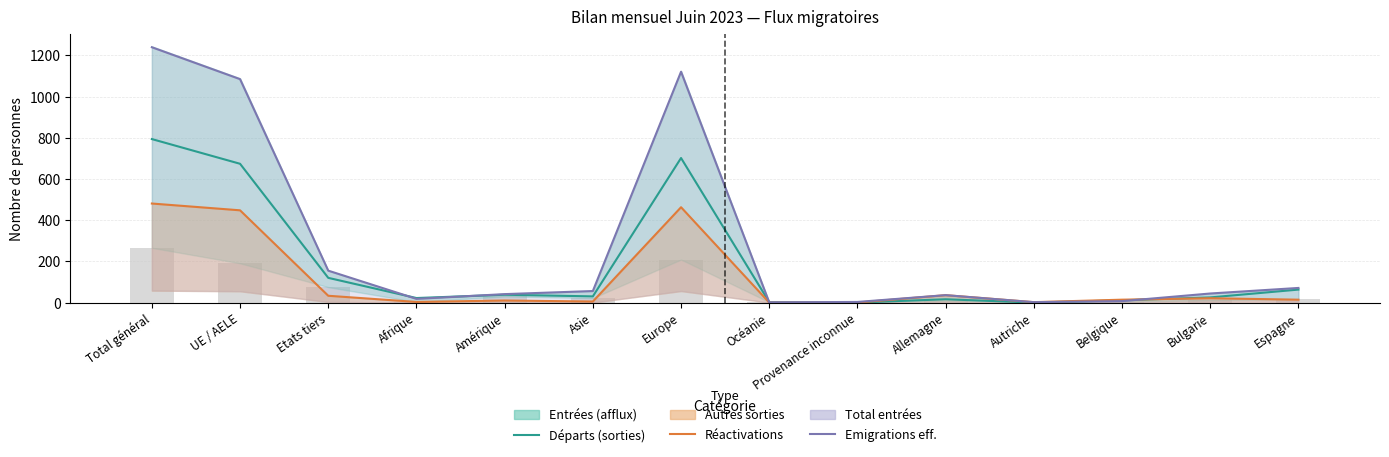

Reading left to right, transcribe all the data shown in this chart.

Départs (sorties): Total général=794	UE / AELE=674	Etats tiers=120	Afrique=22	Amérique=38	Asie=30	Europe=702	Océanie=2	Provenance inconnue=0	Allemagne=16	Autriche=0	Belgique=11	Bulgarie=25	Espagne=63
Réactivations: Total général=481	UE / AELE=448	Etats tiers=33	Afrique=3	Amérique=10	Asie=5	Europe=463	Océanie=0	Provenance inconnue=0	Allemagne=36	Autriche=2	Belgique=14	Bulgarie=21	Espagne=14
Emigrations effectives: Total général=1240	UE / AELE=1085	Etats tiers=155	Afrique=18	Amérique=41	Asie=56	Europe=1121	Océanie=1	Provenance inconnue=3	Allemagne=36	Autriche=2	Belgique=7	Bulgarie=44	Espagne=71
Emigrations (bar): Total général=266	UE / AELE=191	Etats tiers=75	Afrique=3	Amérique=30	Asie=22	Europe=209	Océanie=2	Provenance inconnue=0	Allemagne=9	Autriche=0	Belgique=4	Bulgarie=11	Espagne=16